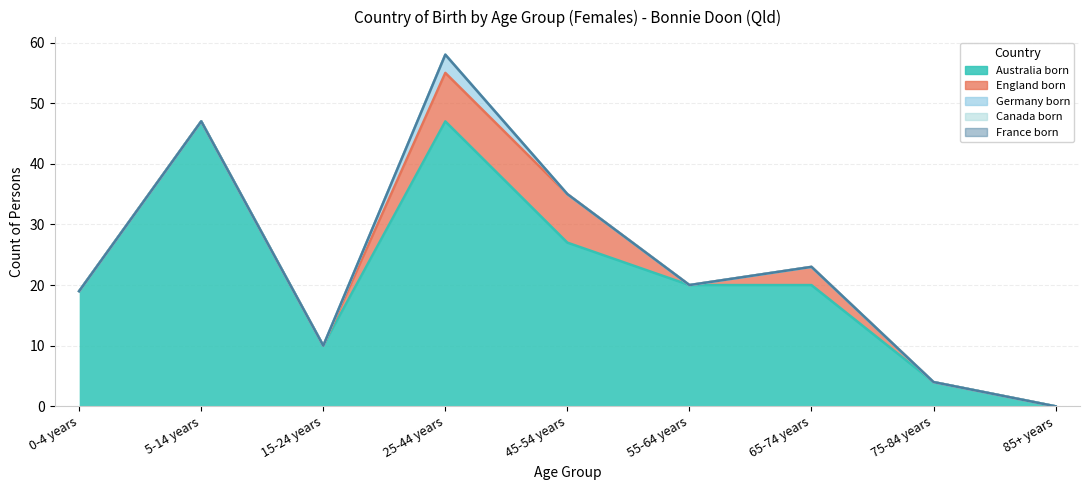

Reading left to right, extract all data points from this chart.

Australia_born: 19	47	10	47	27	20	20	4	0
England_born: 0	0	0	8	8	0	3	0	0
Germany_born: 0	0	0	3	0	0	0	0	0
Canada_born: 0	0	0	0	0	0	0	0	0
France_born: 0	0	0	0	0	0	0	0	0